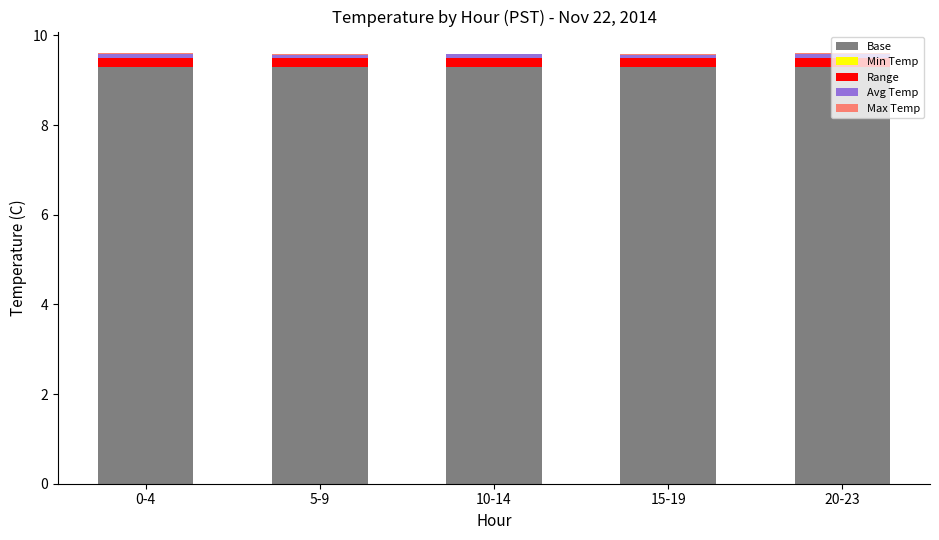

True or false: Base has a value of 14.1 at 15-19.

False